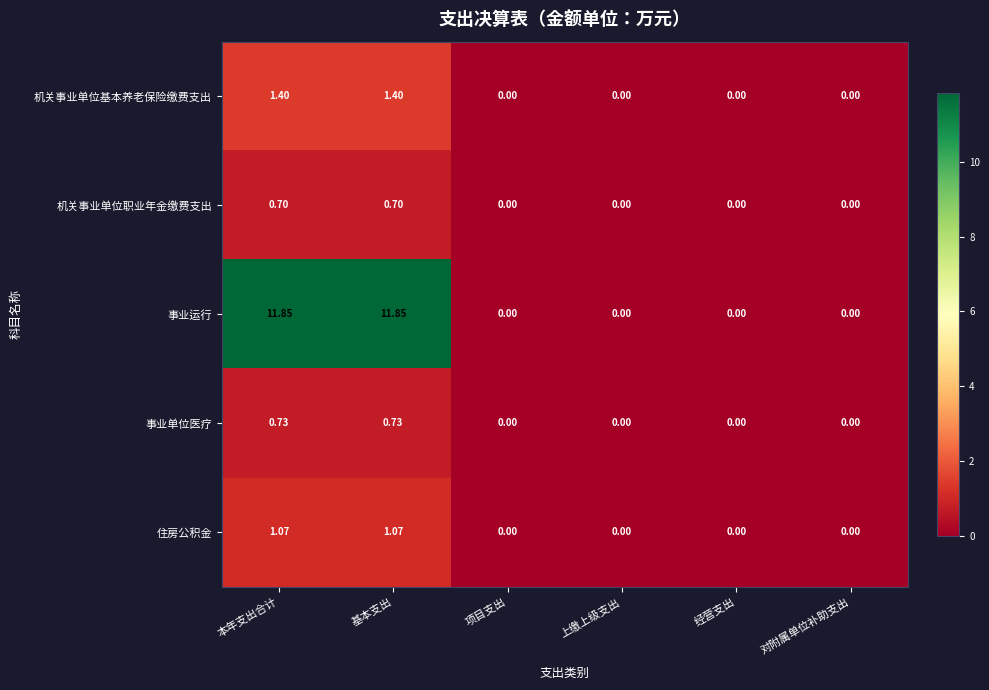

Which series has the widest spread of values?

事业运行